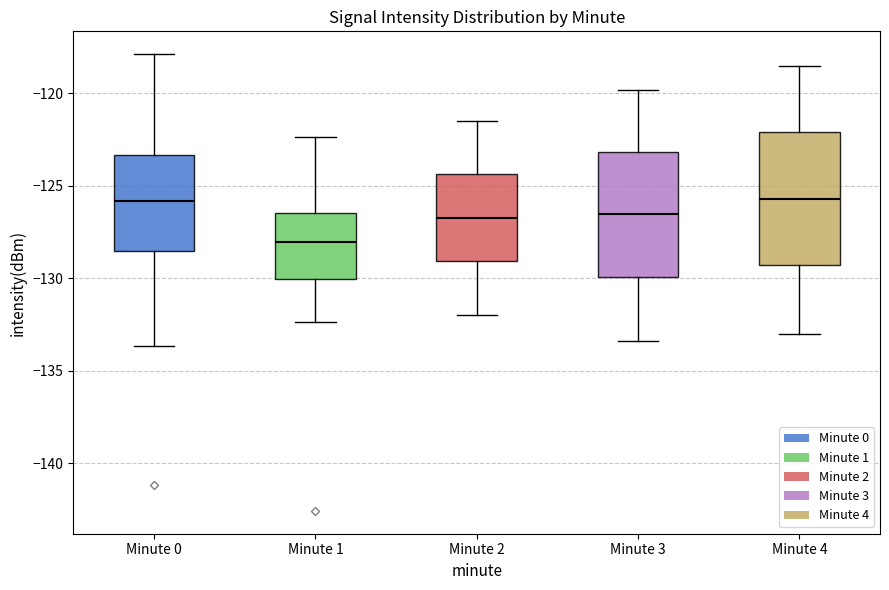

Reading left to right, transcribe this box plot: for each box, give where its median line is, the range the box spans, and where its two whiskers end, as read against the y-axis. The values are not printed on the chart, so give them approximately, as read against the axis.

Minute 0: median -126.0, box -128.5 to -123.5, whiskers -133.5 to -118.0
Minute 1: median -128.0, box -130.0 to -126.5, whiskers -132.5 to -122.5
Minute 2: median -126.5, box -129.0 to -124.5, whiskers -132.0 to -121.5
Minute 3: median -126.5, box -130.0 to -123.0, whiskers -133.5 to -120.0
Minute 4: median -125.5, box -129.5 to -122.0, whiskers -133.0 to -118.5